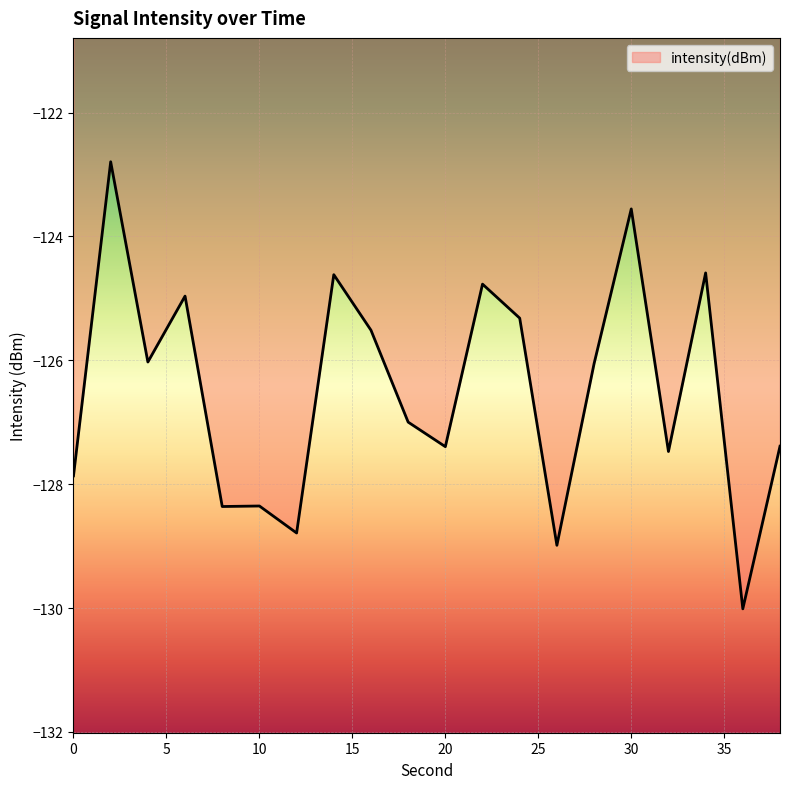

What is the greatest value displayed?

-122.8